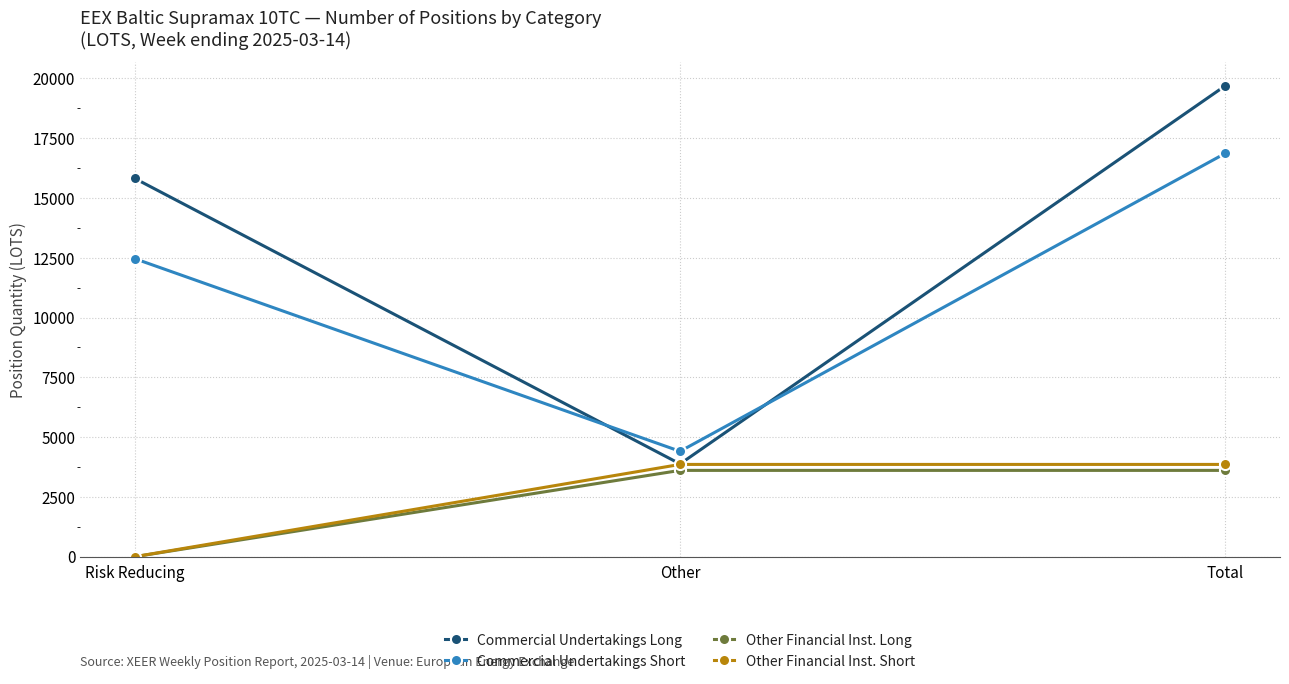

What is the average value of the Commercial Undertakings Short series?

11249.0